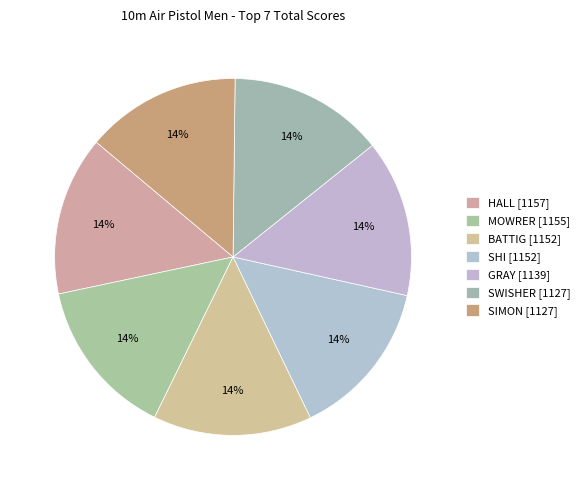

How much of the chart is everything except MOWRER?

85.6%